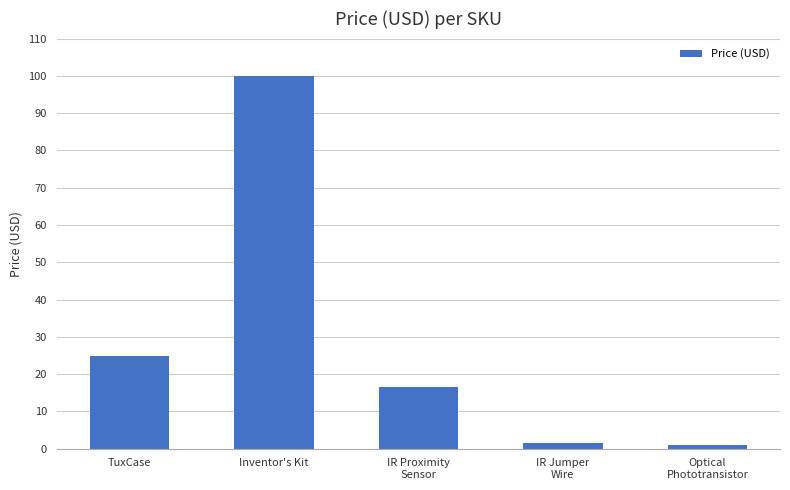

What is the label of the 5th bar from the right?

TuxCase